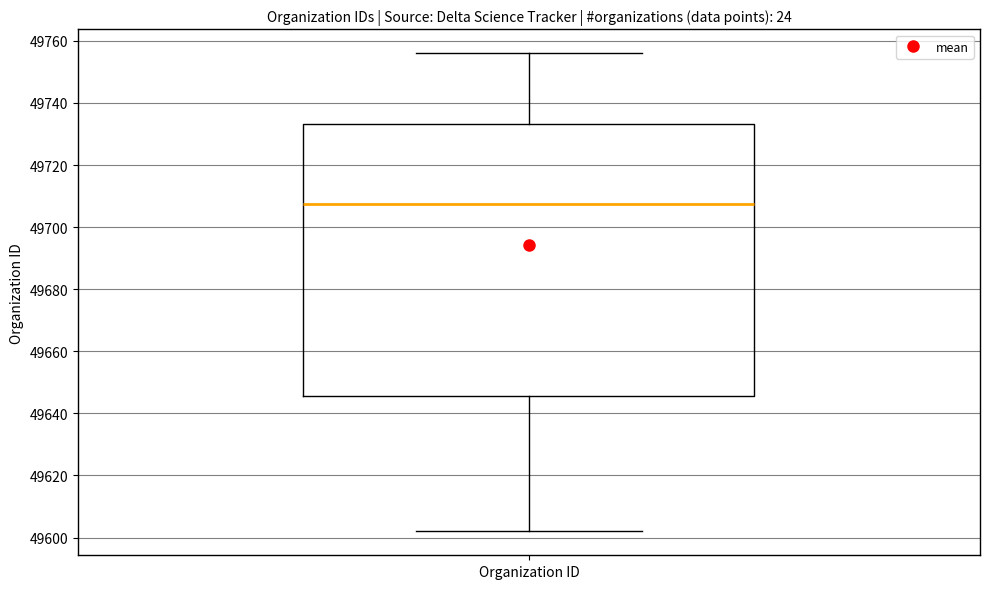

Read this box plot against the y-axis: the position of the median line, the range covered by the box, and the ends of both whiskers. The values are not printed on the chart, so give them approximately, as read against the axis.

median 49708, box 49646 to 49734, whiskers 49602 to 49756